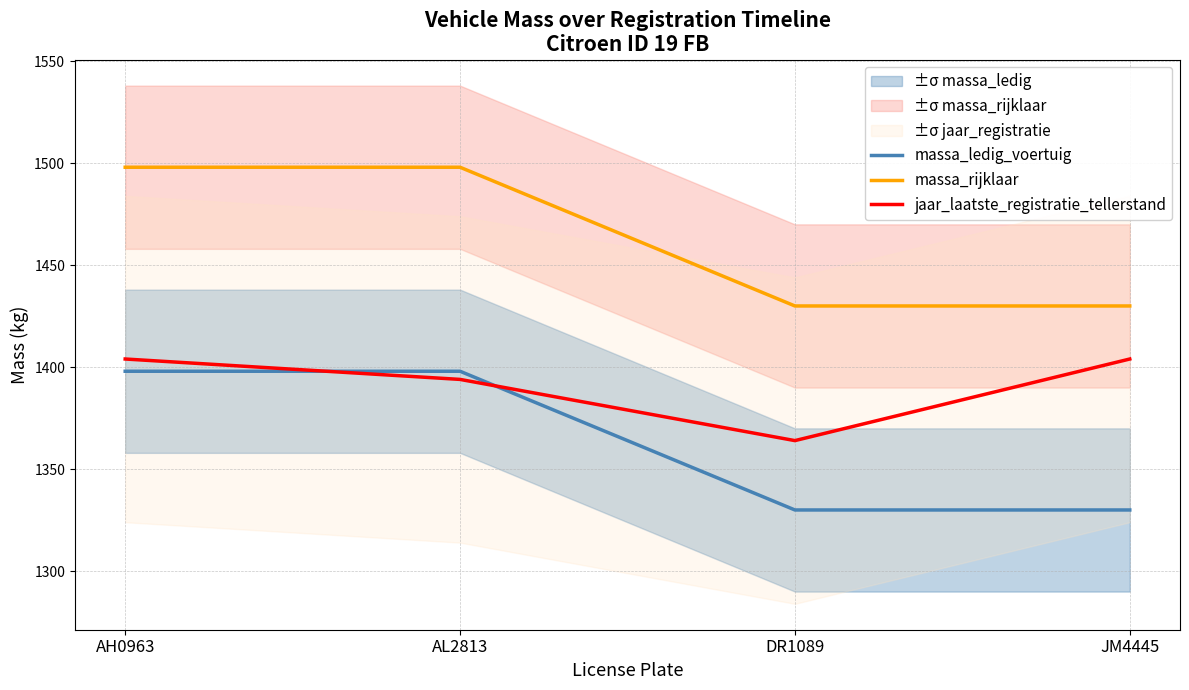

Rank the series at JM4445 from lowest to highest value.

massa_ledig_voertuig, jaar_laatste_registratie_tellerstand, massa_rijklaar